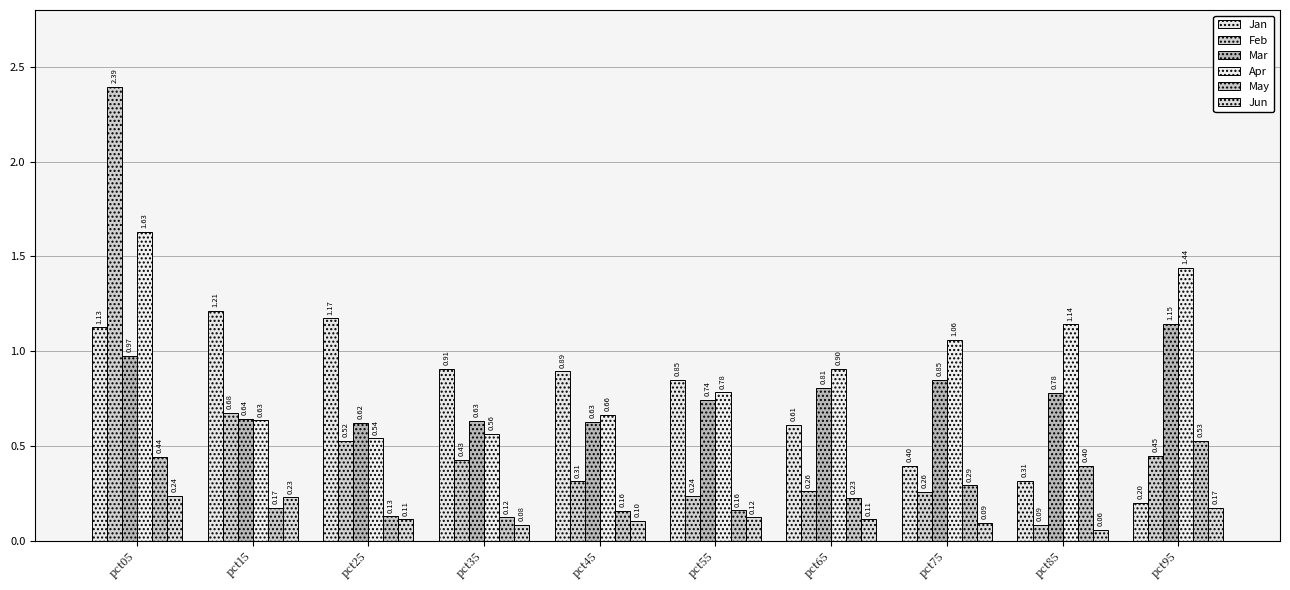

At how many categories does at least one series exceed 0?

10